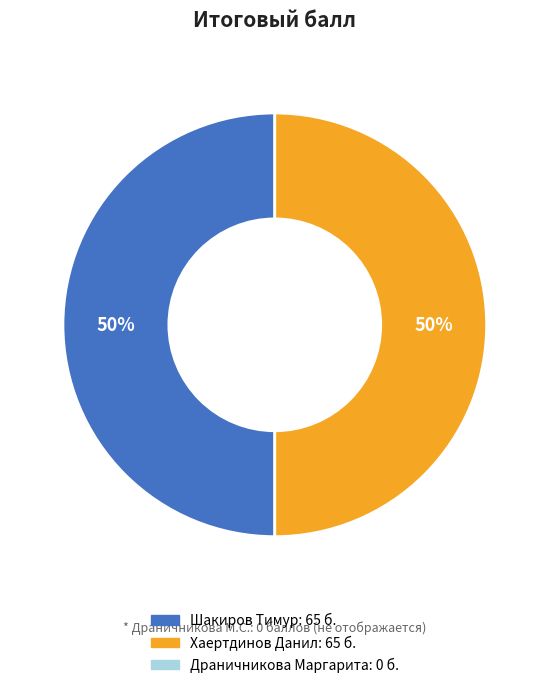

To the nearest percent, what is the average slice percentage?

50%